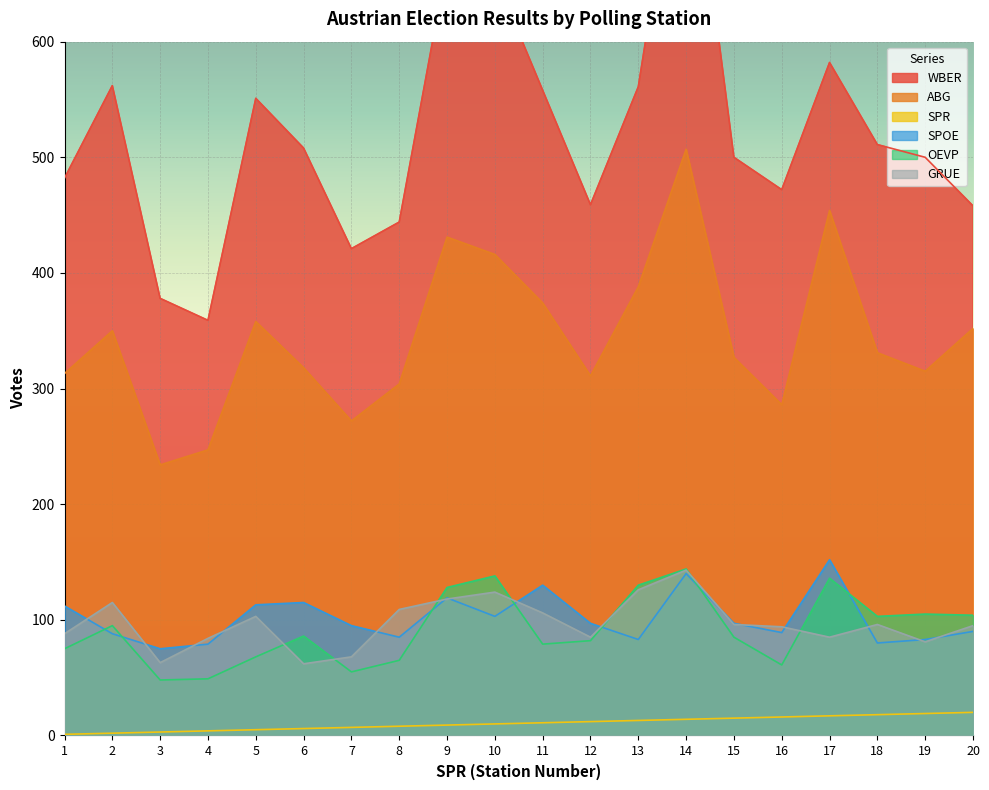

Read the ABG value at 4, to the nearest 50.

250